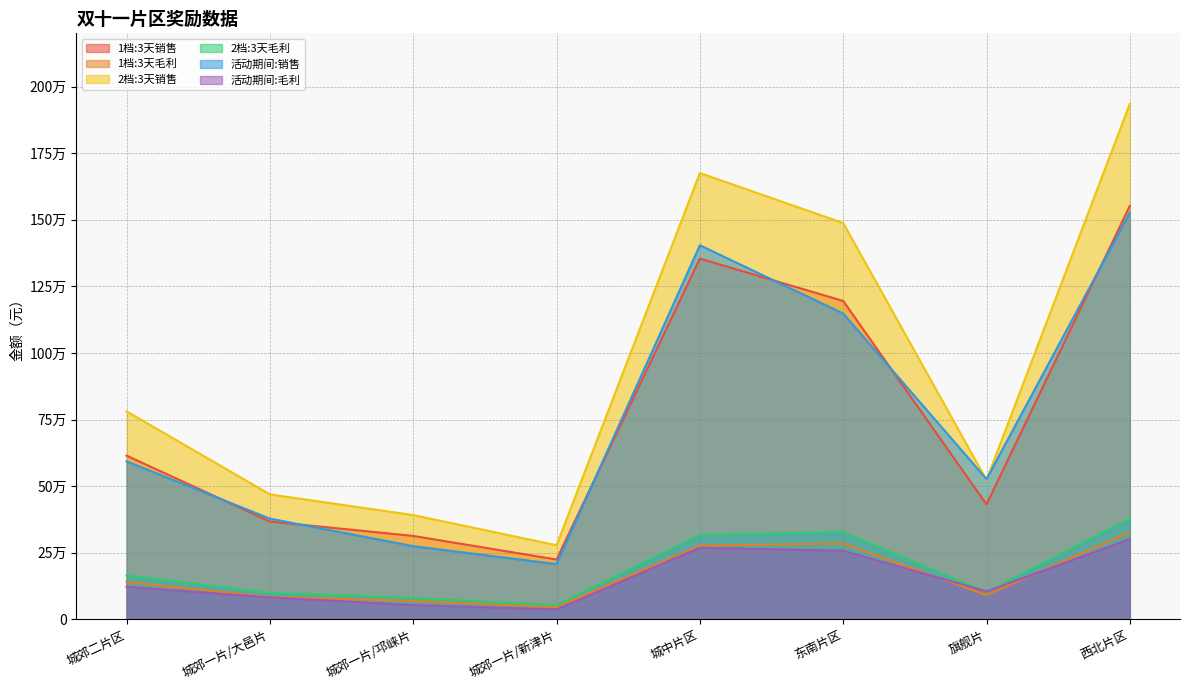

What is the sum of the 活动期间:毛利 values at 城郊二片区 and 城郊一片/新津片?

160261.8